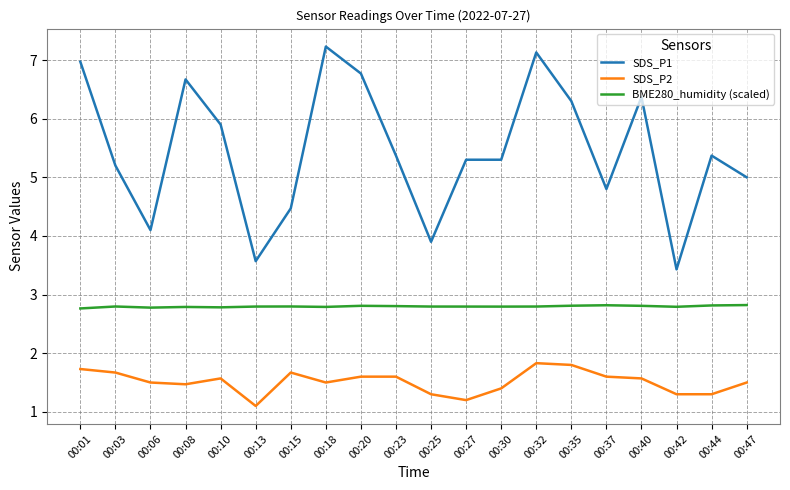

At how many categories does at least one series exceed 1?

20